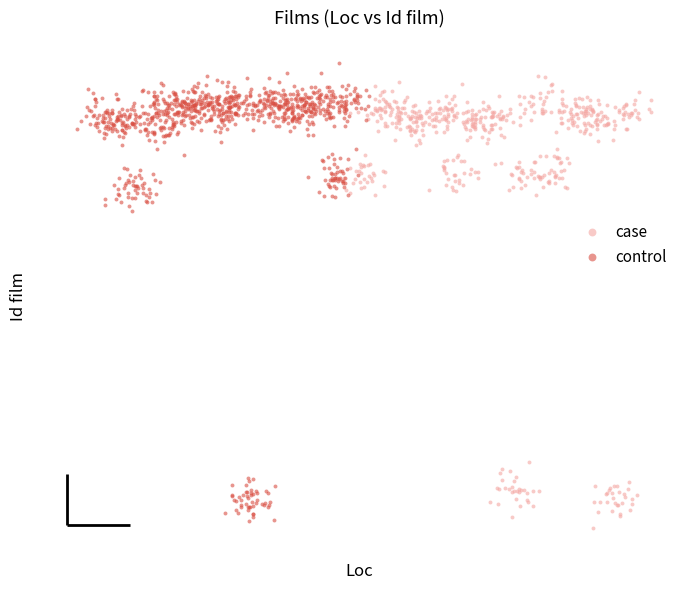

Which series reaches the maximum Y coordinate?

control